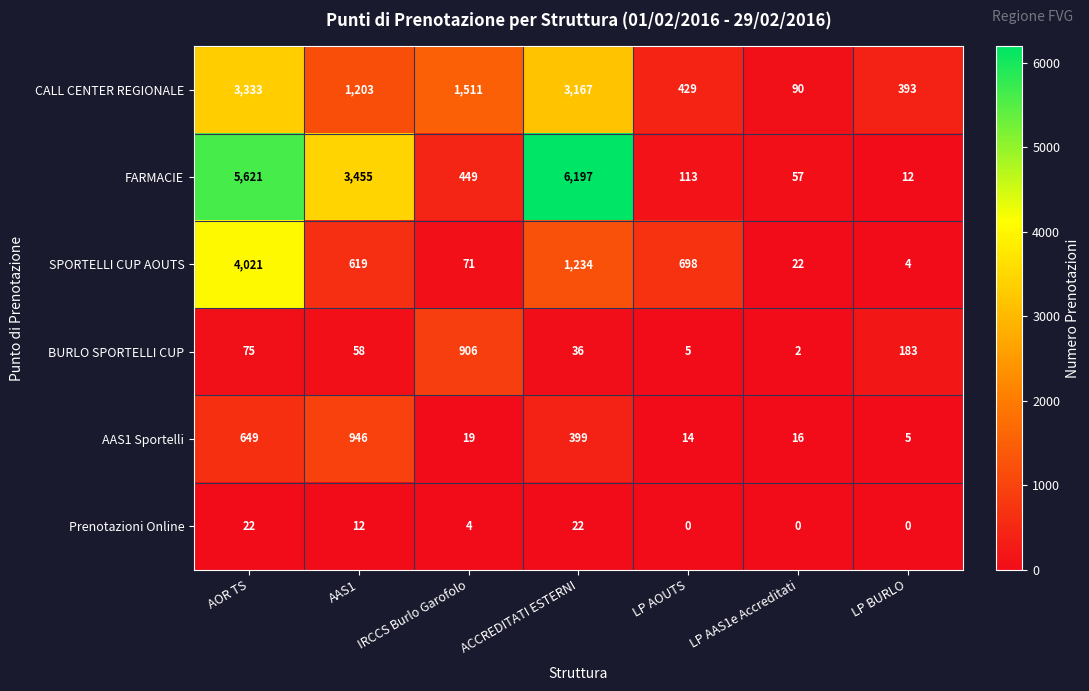

At how many categories does at least one series exceed 2492?

3